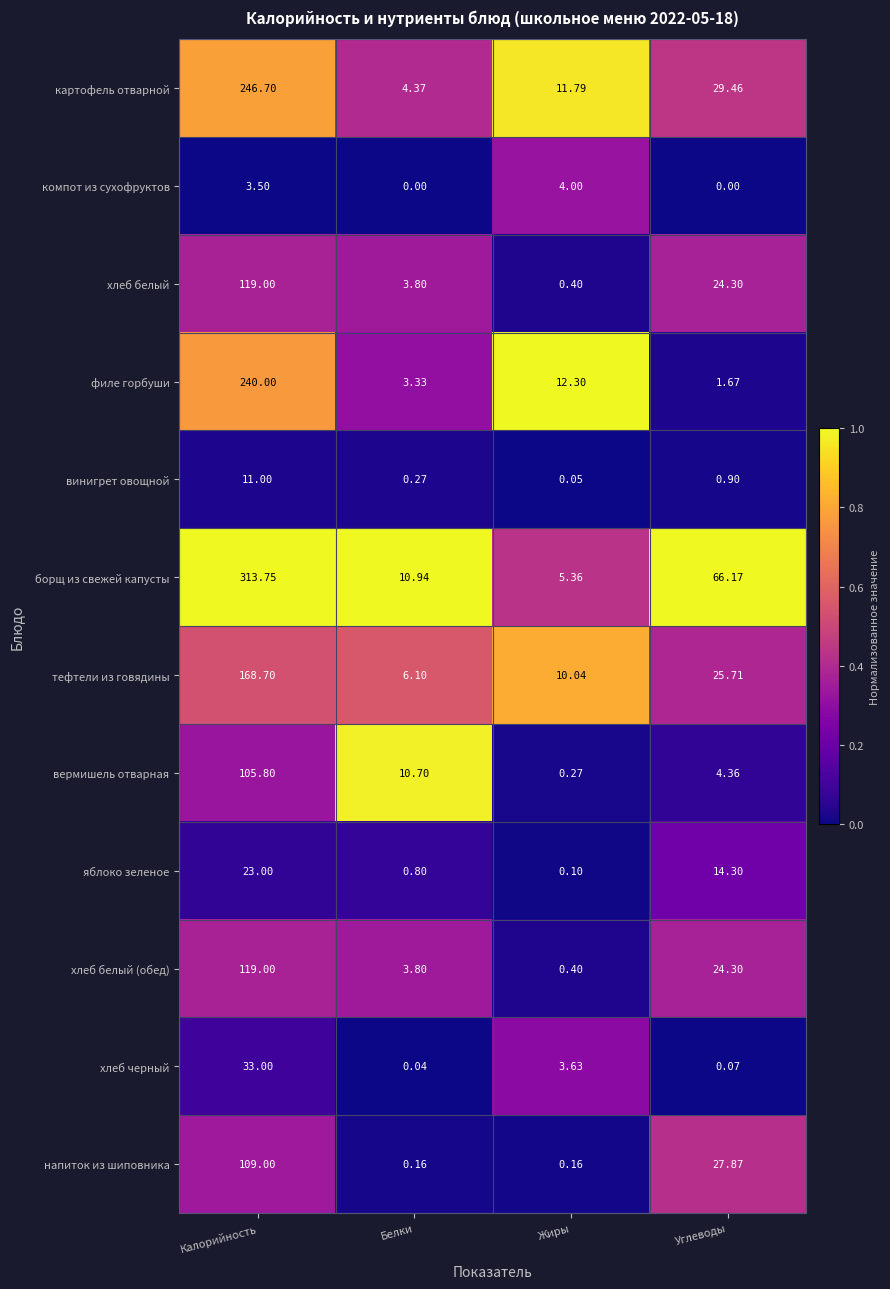

At which label is винигрет овощной closest to 5?

Углеводы